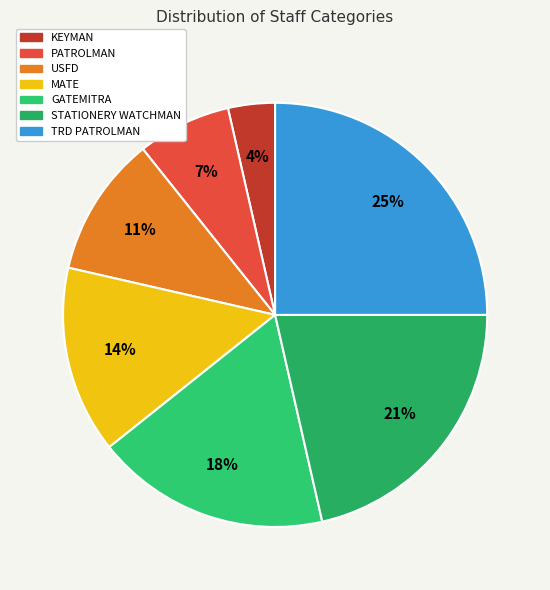

Is PATROLMAN the majority of the pie?

No